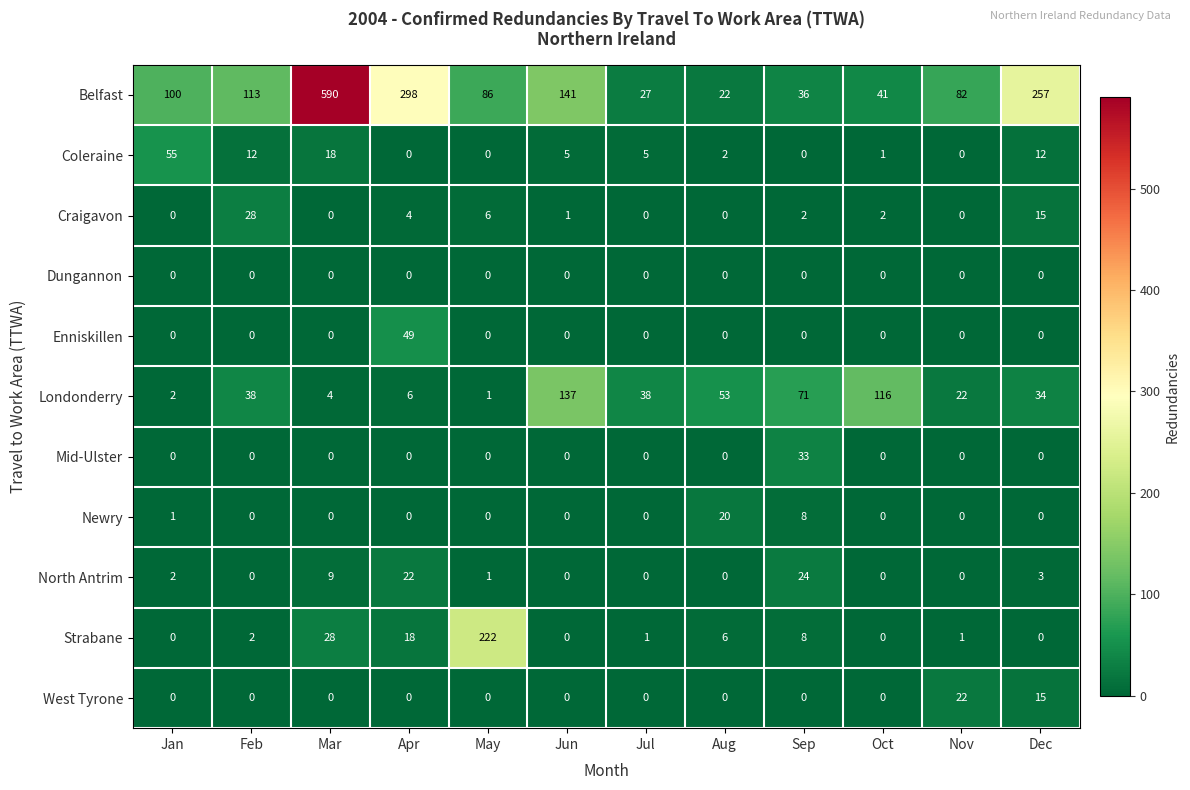

Which series has the largest range (max minus min)?

Belfast